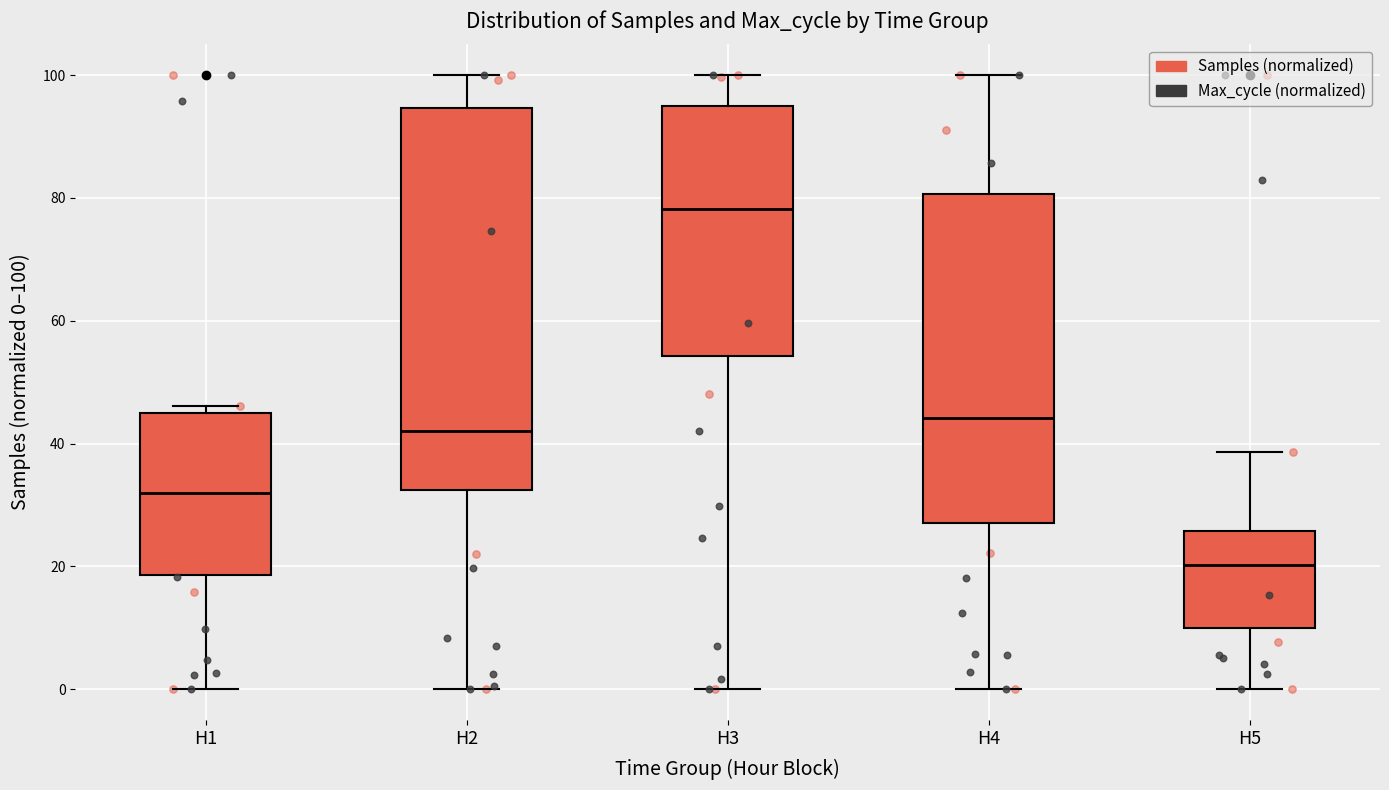

Reading left to right, transcribe this box plot: for each box, give where its median line is, the range the box spans, and where its two whiskers end, as read against the y-axis. The values are not printed on the chart, so give them approximately, as read against the axis.

H1: median 32, box 18 to 44, whiskers 0 to 46
H2: median 42, box 32 to 94, whiskers 0 to 100
H3: median 78, box 54 to 94, whiskers 0 to 100
H4: median 44, box 28 to 80, whiskers 0 to 100
H5: median 20, box 10 to 26, whiskers 0 to 38